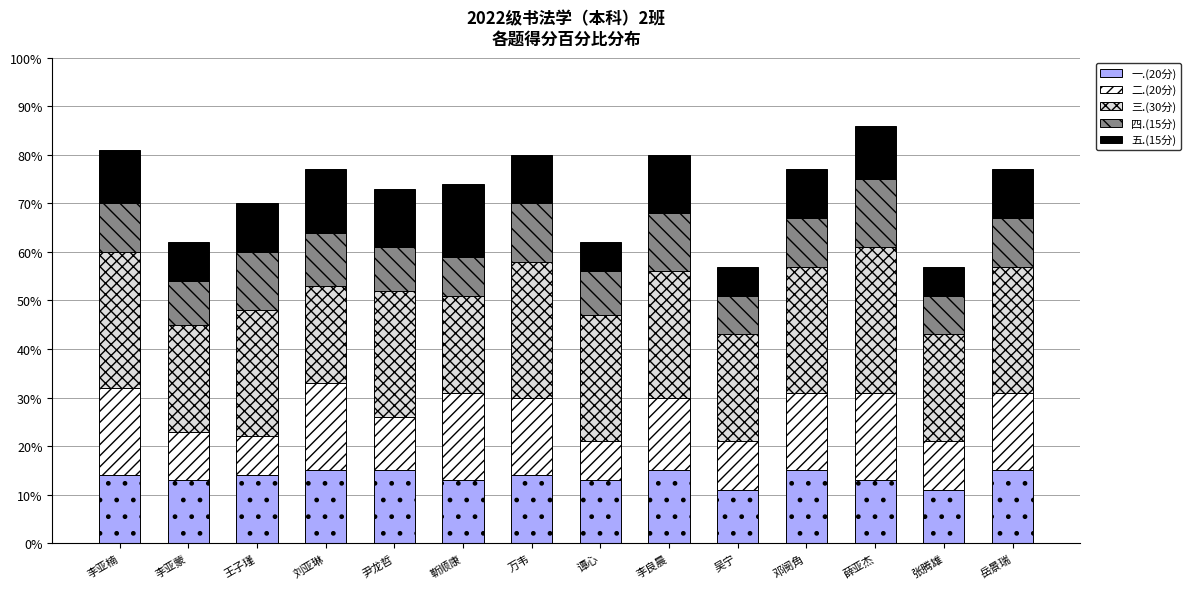

What is the minimum value for 一.(20分)?

11.0